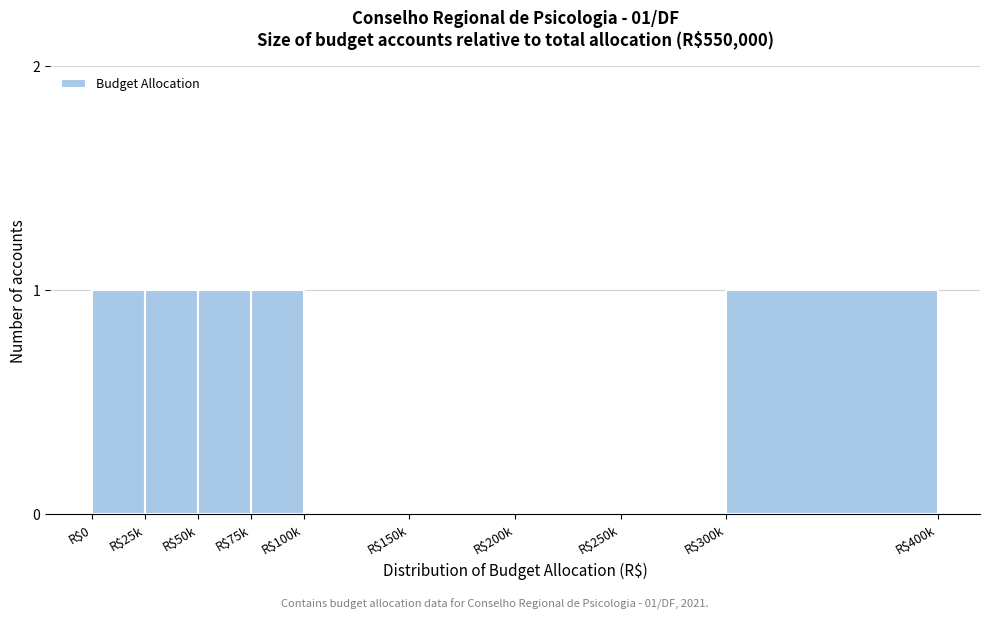

What is the sum of all values?

5